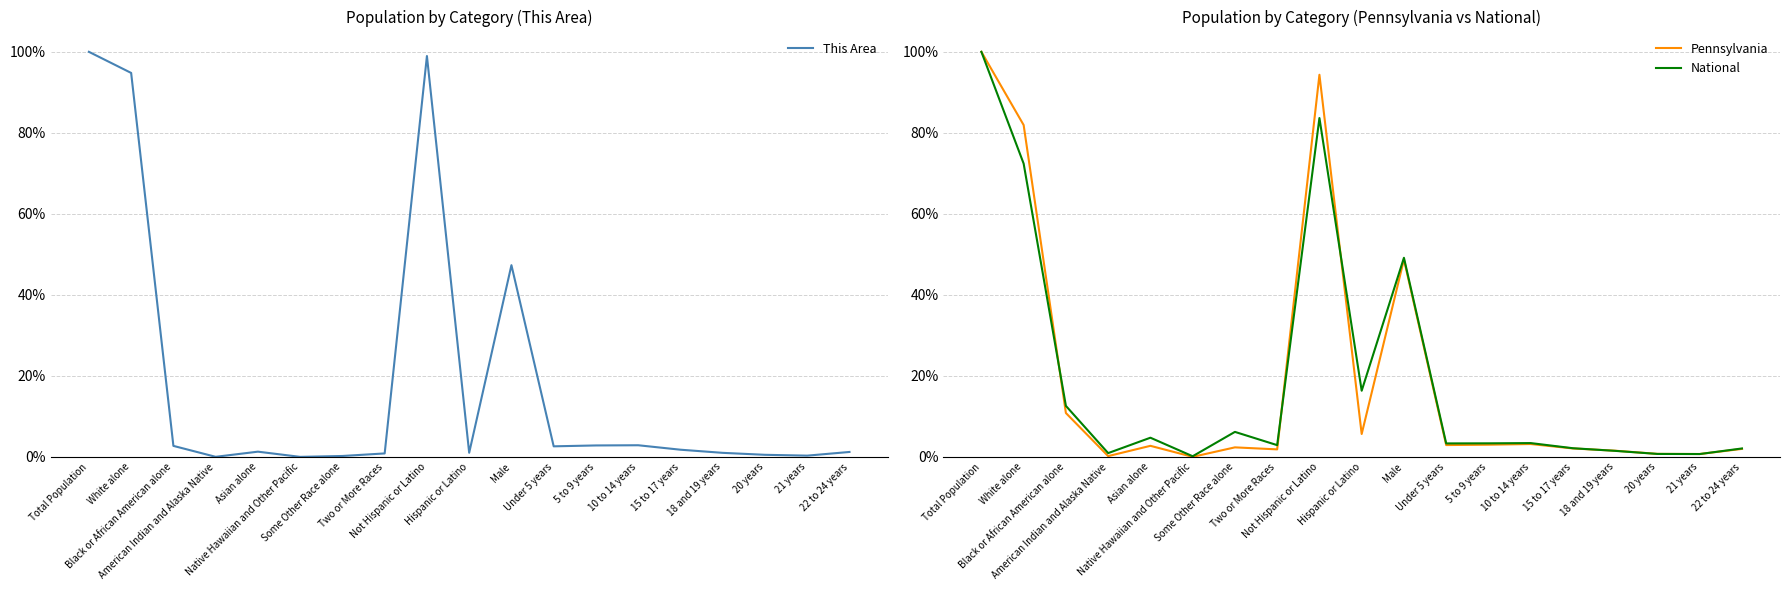

Which series has the widest spread of values?

This Area